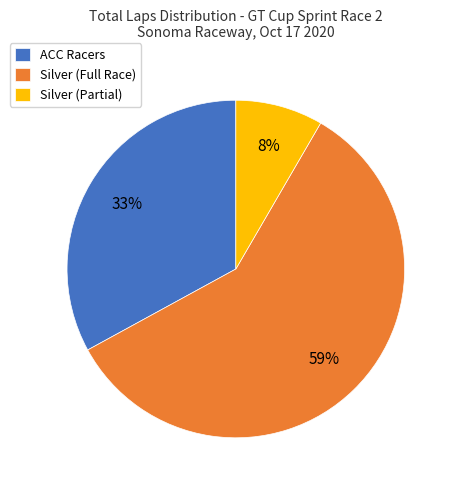

Count the number of slices in the pie.

3